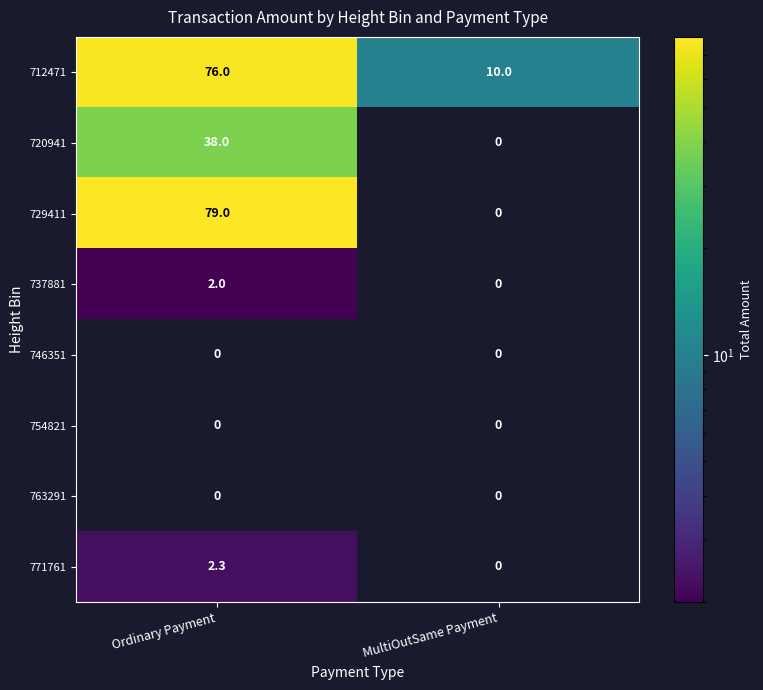

Rank the categories by 720941 value from highest to lowest.

Ordinary Payment, MultiOutSame Payment